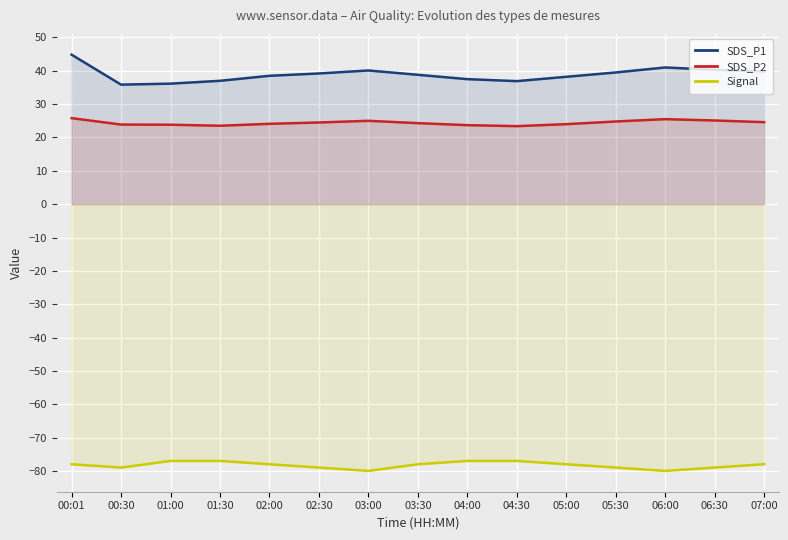

In SDS_P1, how many points are lower than both neighbors (excluding endpoints)?

2